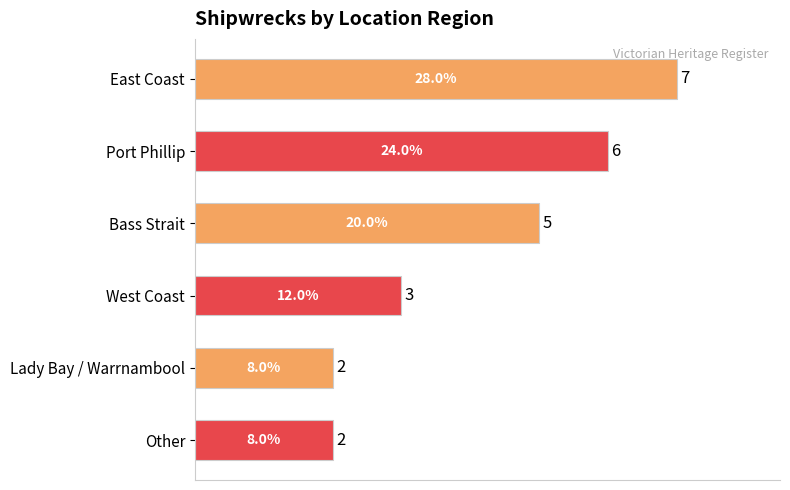

What is the ratio of the value at Port Phillip to the value at Other?

3.0